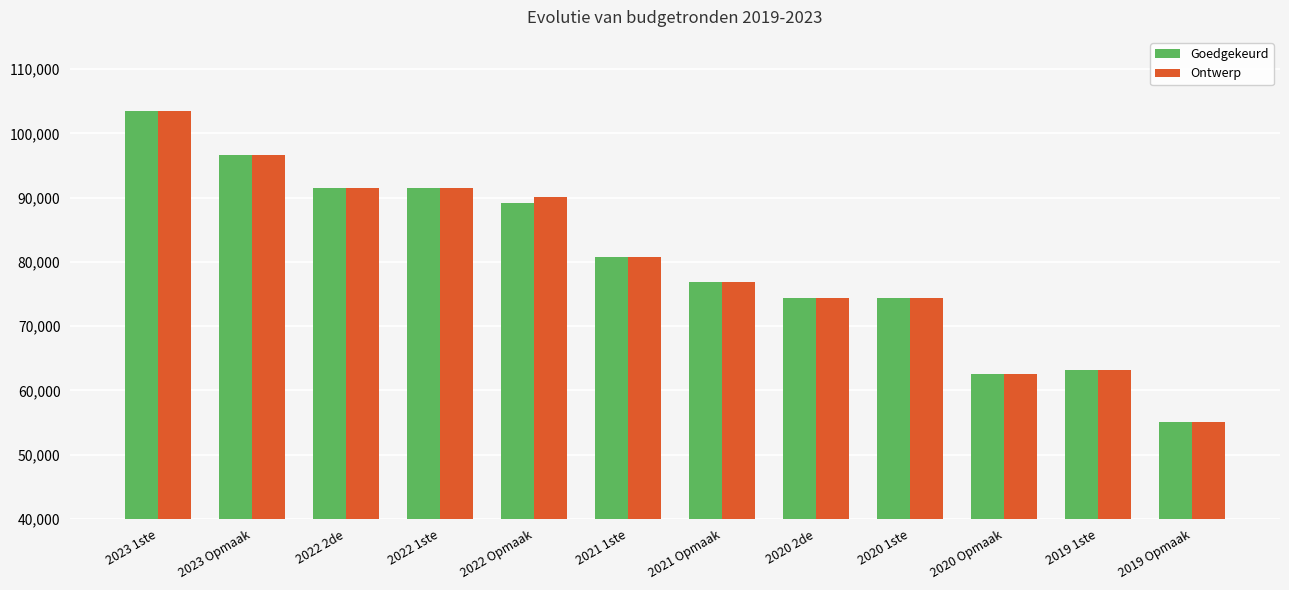

Reading left to right, transcribe all the data shown in this chart.

Goedgekeurd: 2023 1ste=103454	2023 Opmaak=96680	2022 2de=91528	2022 1ste=91528	2022 Opmaak=89089	2021 1ste=80819	2021 Opmaak=76823	2020 2de=74322	2020 1ste=74322	2020 Opmaak=62591	2019 1ste=63206	2019 Opmaak=55126
Ontwerp: 2023 1ste=103454	2023 Opmaak=96680	2022 2de=91528	2022 1ste=91528	2022 Opmaak=90024	2021 1ste=80819	2021 Opmaak=76823	2020 2de=74322	2020 1ste=74322	2020 Opmaak=62591	2019 1ste=63206	2019 Opmaak=55126